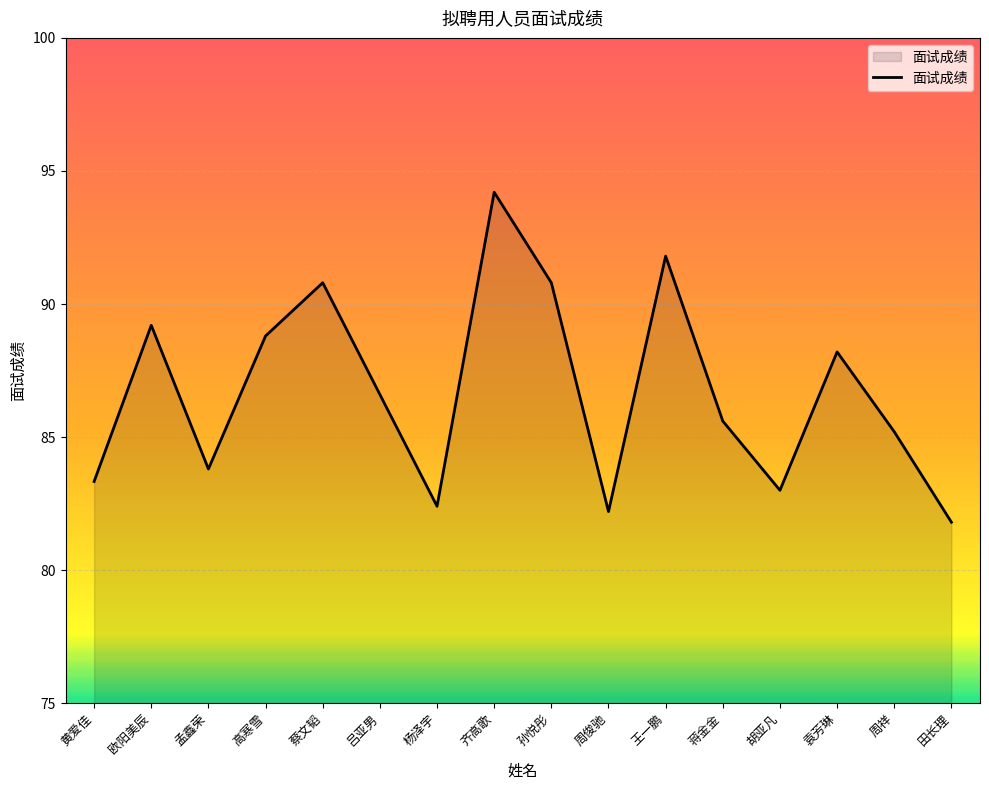

Reading left to right, extract all data points from this chart.

黄爱佳=83.3	欧阳美辰=89.2	孟鑫荣=83.8	高寒雪=88.8	蔡文韬=90.8	吕亚男=86.6	杨泽宇=82.4	齐高歌=94.2	孙悦彤=90.8	周俊驰=82.2	王一鹏=91.8	蒋金金=85.6	胡亚凡=83.0	袁芳琳=88.2	周祥=85.2	田长理=81.8